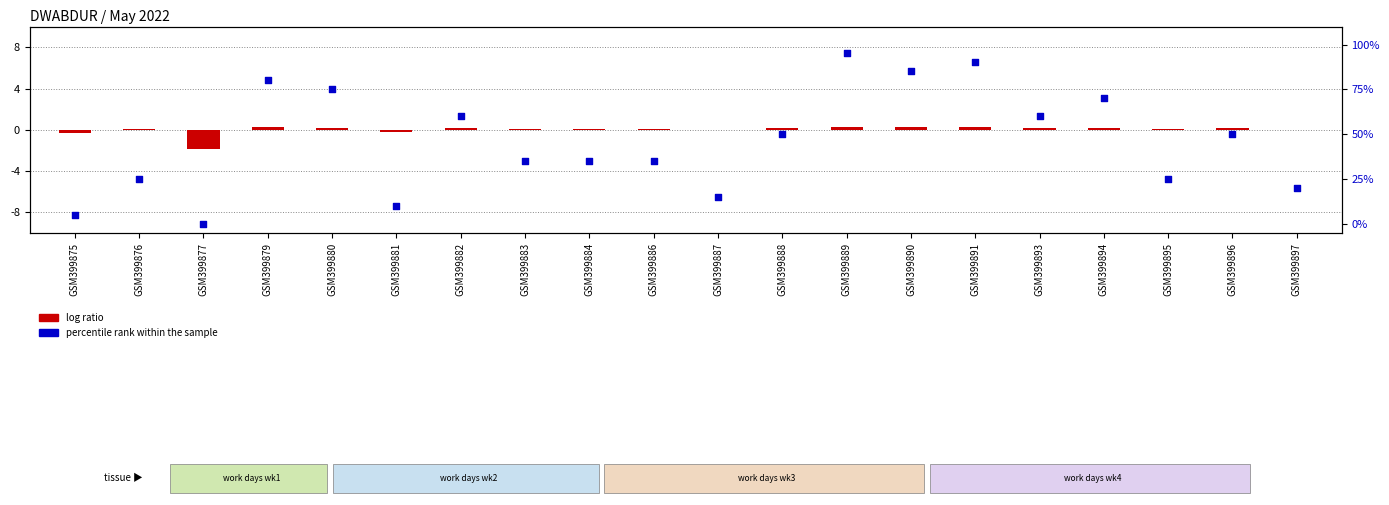

What is the total value across all series at GSM399889?

95.3